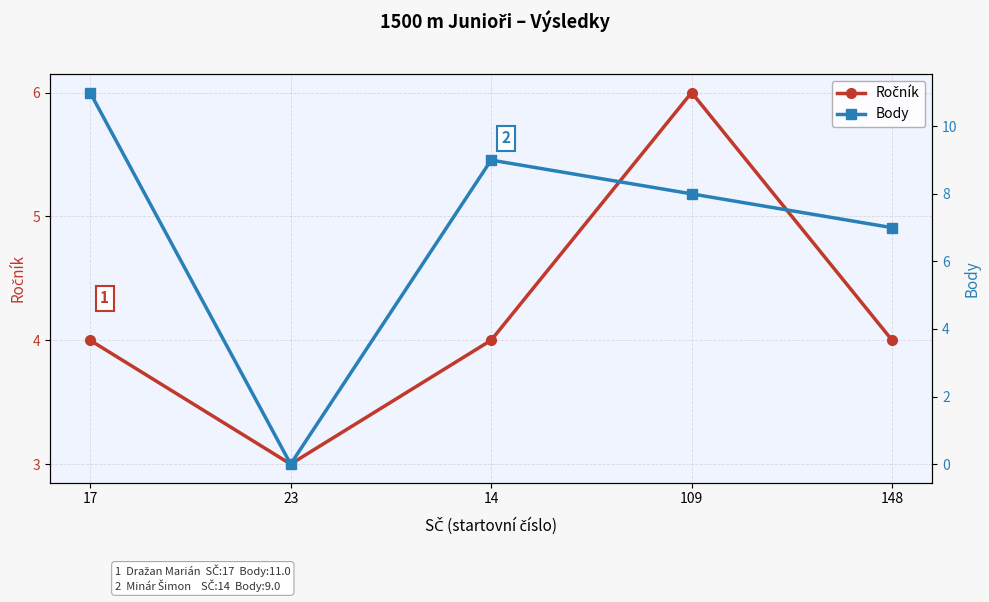

Is the value of Ročník at 17 greater than the value of Body at 17?

No